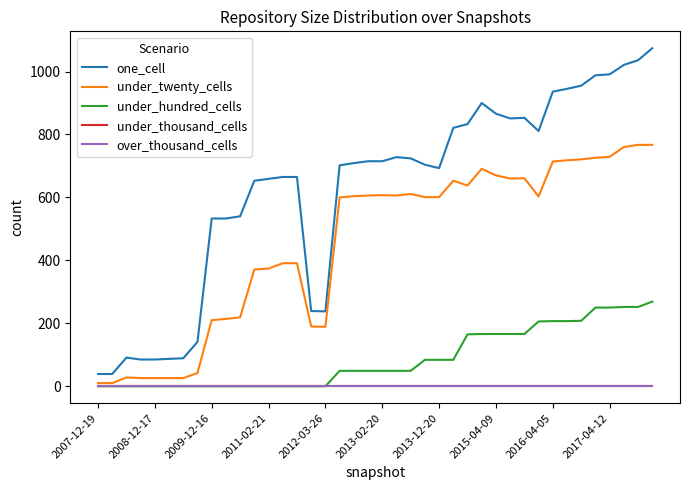

What is the greatest value displayed?

1074